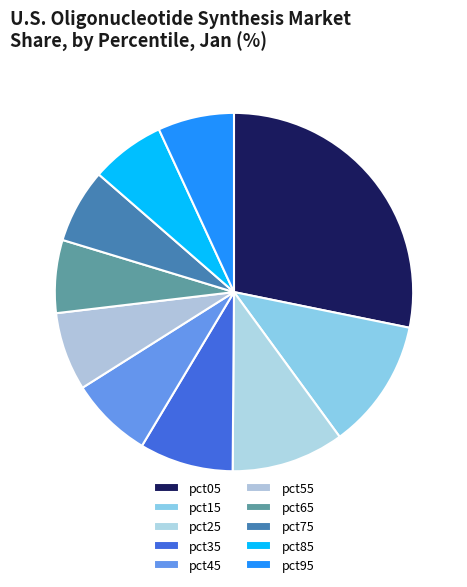

Which category has the biggest portion of the pie?

pct05